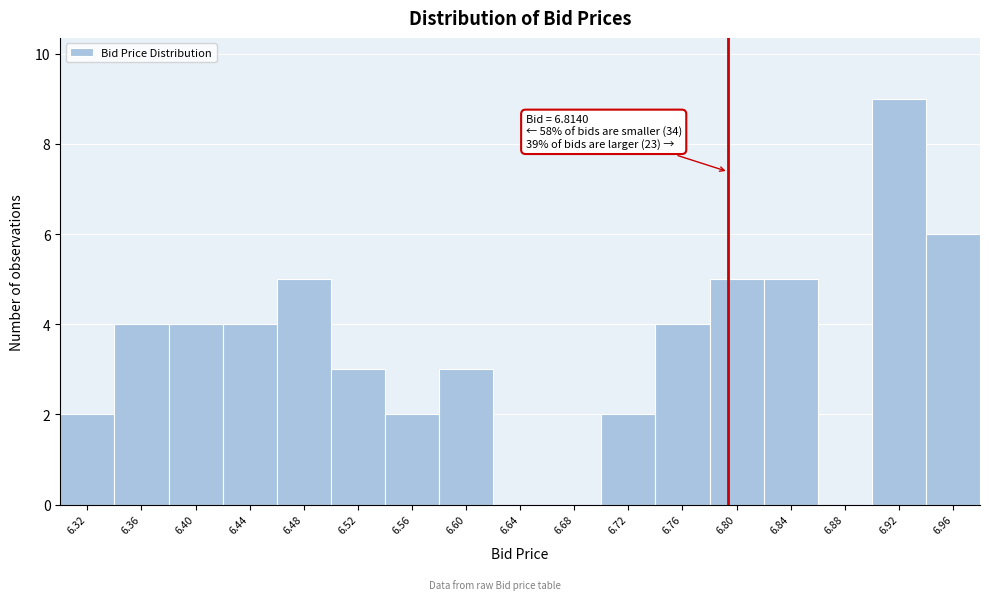

Reading left to right, transcribe all the data shown in this chart.

6.32=2	6.36=4	6.40=4	6.44=4	6.48=5	6.52=3	6.56=2	6.60=3	6.64=0	6.68=0	6.72=2	6.76=4	6.80=5	6.84=5	6.88=0	6.92=9	6.96=6